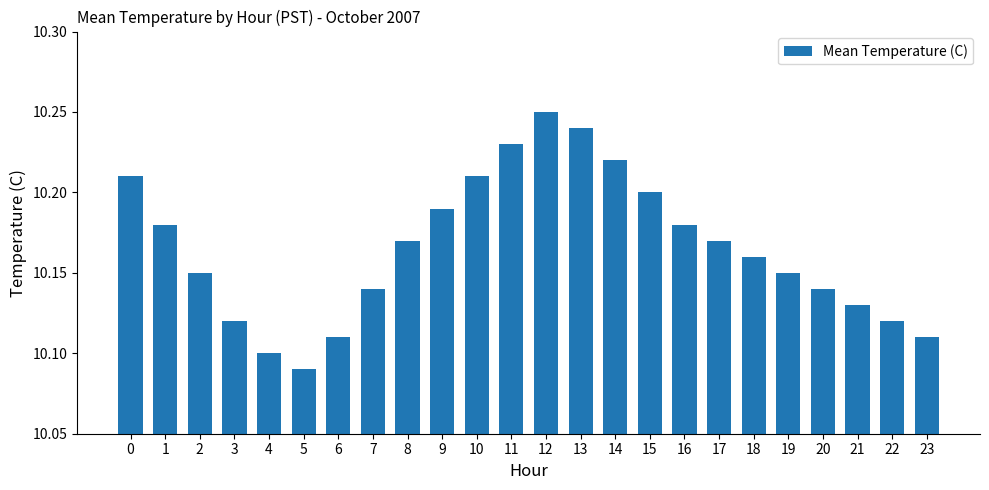

The value at 1 is 16.3. True or false?

False